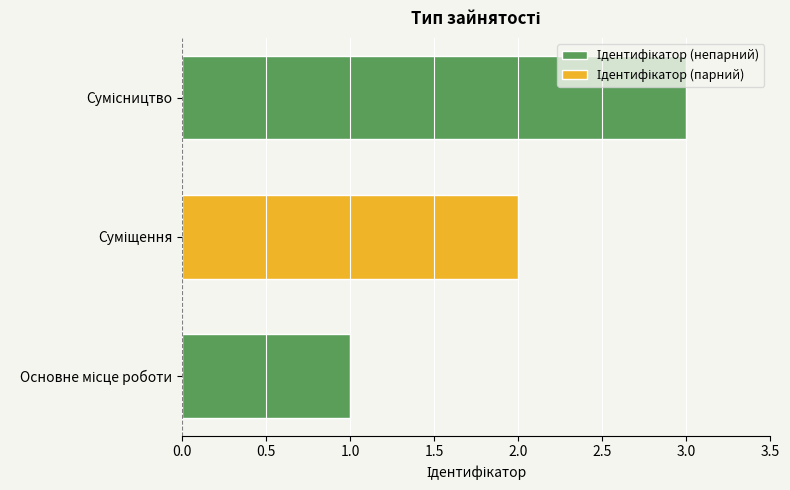

What is the difference between the values at Основне місце роботи and Суміщення?

1